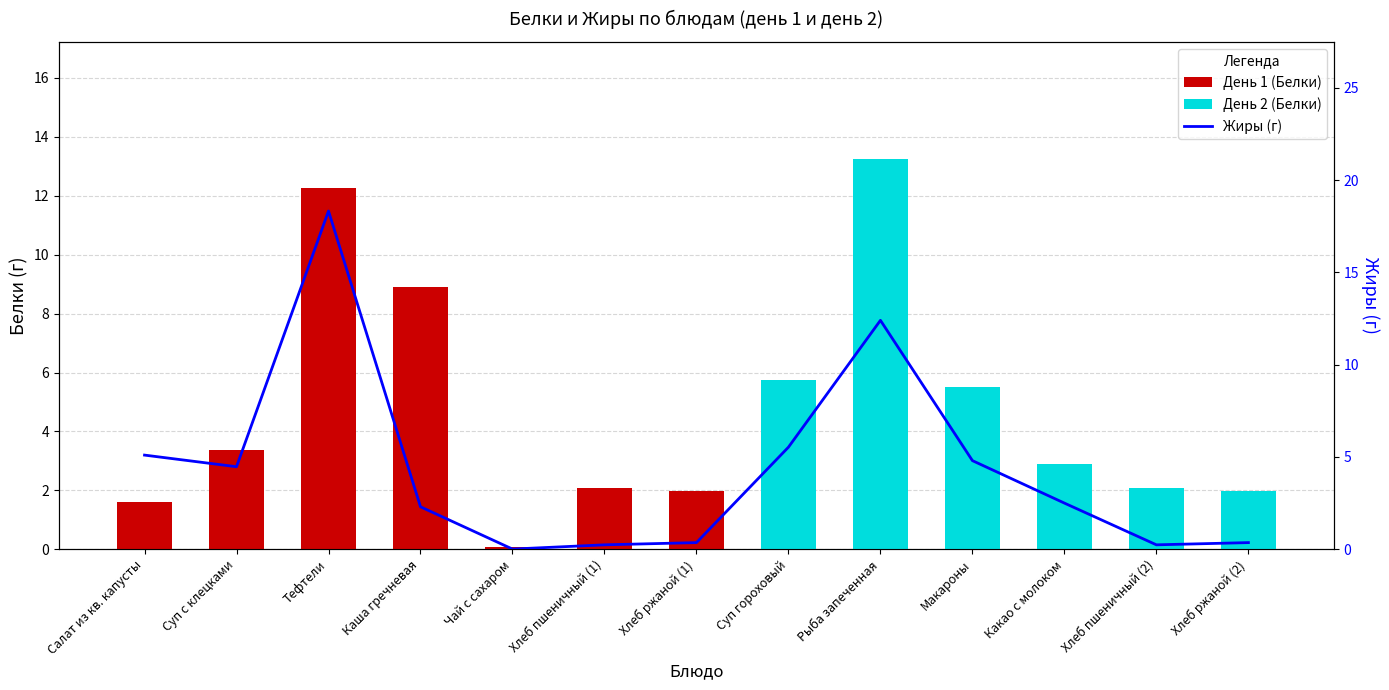

Reading left to right, extract all data points from this chart.

5.1	4.5	18.3	2.3	0.0	0.2	0.4	5.5	12.4	4.8	2.5	0.2	0.4